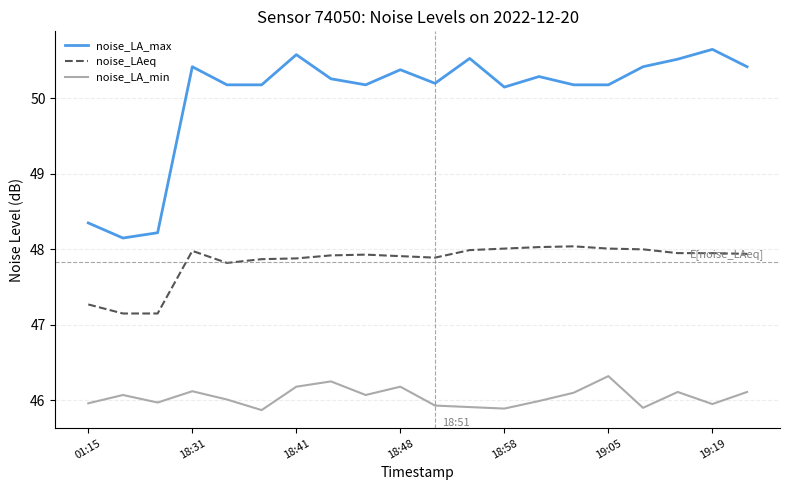

What is the lowest value of the noise_LA_min series?

45.9